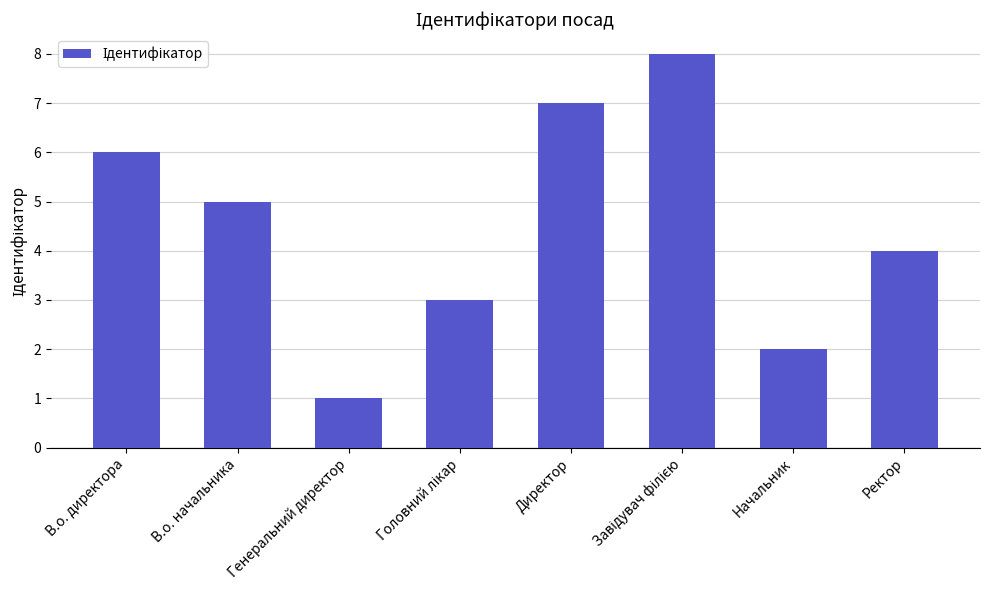

What position from the right is Директор?

4